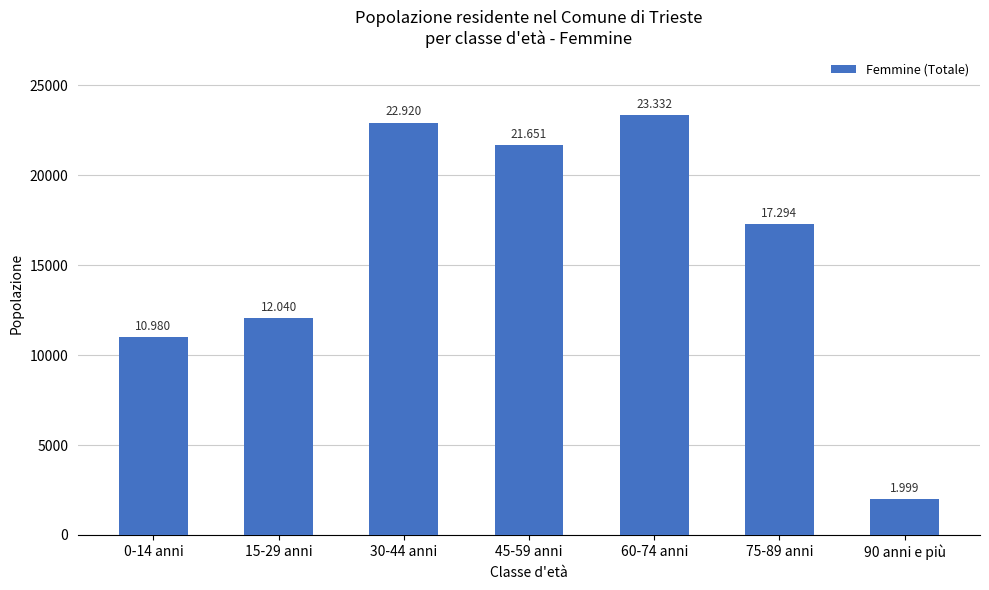

List the labels in order of value, largest first.

60-74 anni, 30-44 anni, 45-59 anni, 75-89 anni, 15-29 anni, 0-14 anni, 90 anni e più